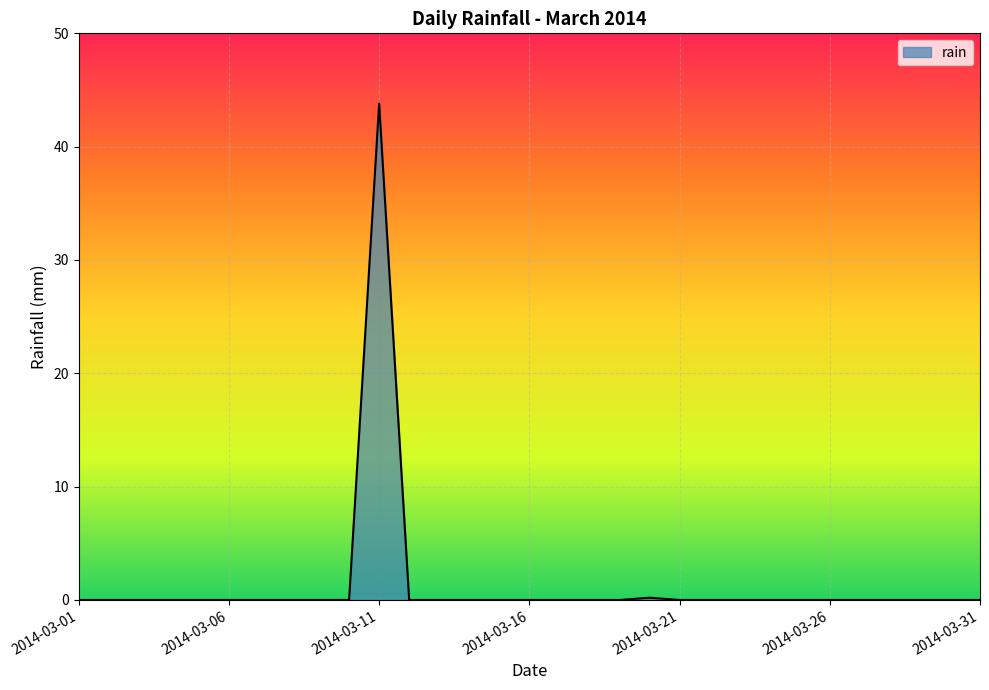

How many lines are shown in the chart?

1